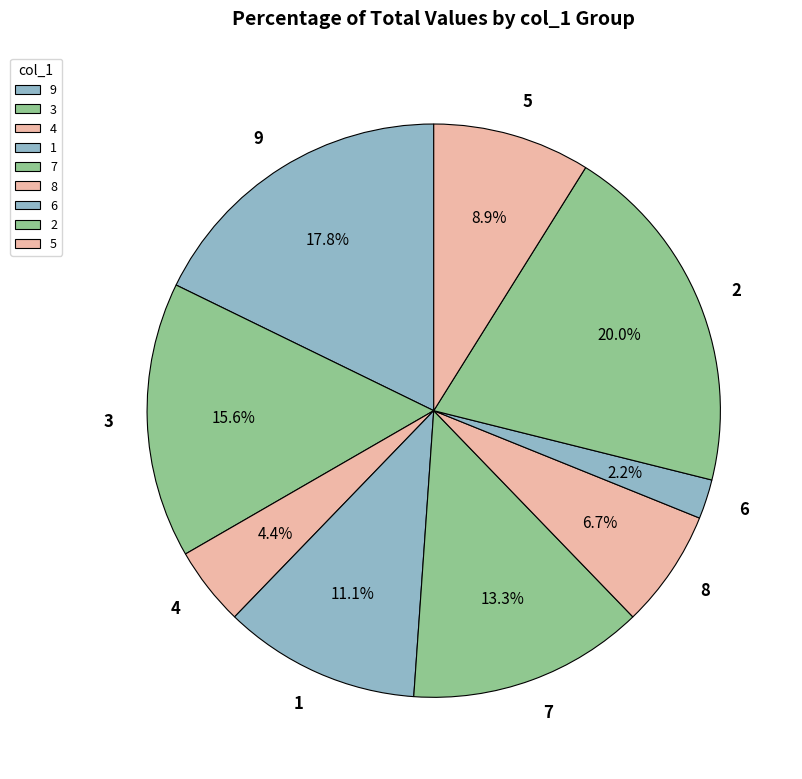

Count the number of slices in the pie.

9